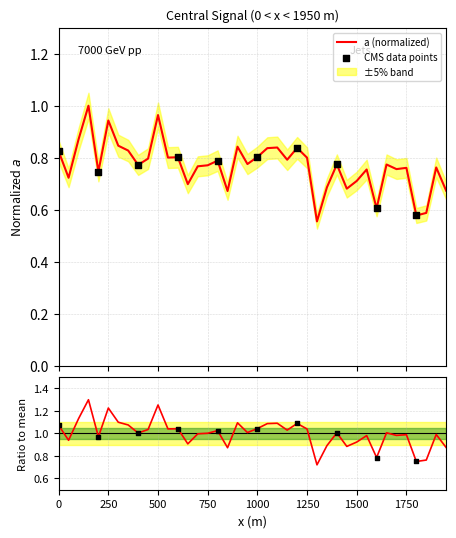

Between 1800 and 650, which is larger?

650